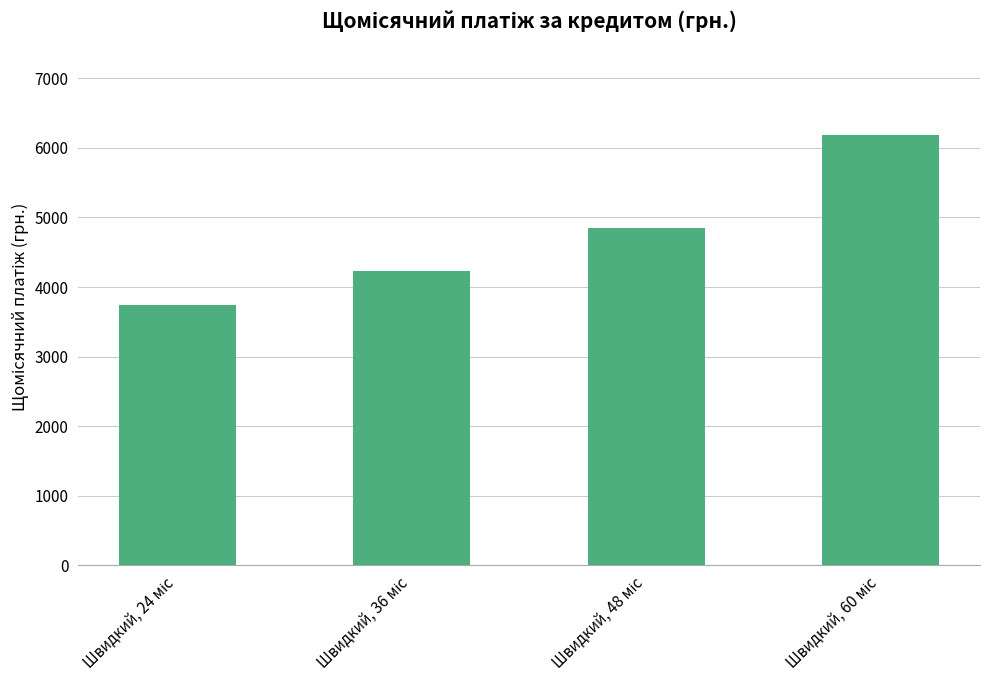

What is the smallest value displayed?

3738.9